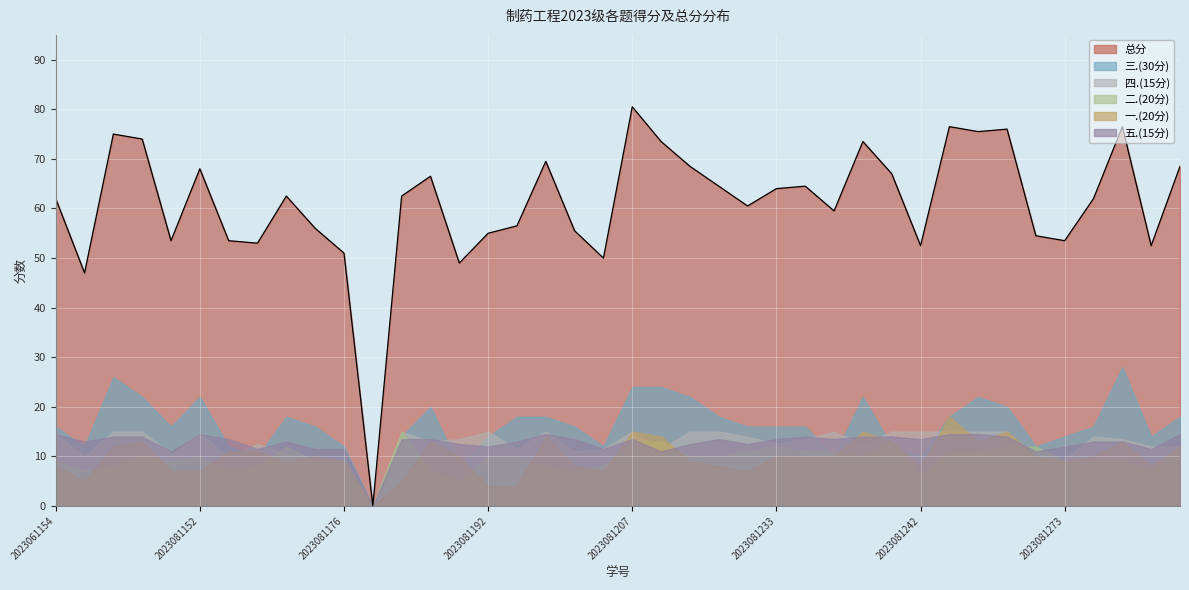

Reading left to right, list all the values displayed in this chart.

总分: 2023061154=62.0	2023081144=47.0	2023081145=75.0	2023081146=74.0	2023081147=53.5	2023081152=68.0	2023081161=53.5	2023081162=53.0	2023081165=62.5	2023081172=56.0	2023081176=51.0	2023081182=0.0	2023081183=62.5	2023081187=66.5	2023081189=49.0	2023081192=55.0	2023081196=56.5	2023081200=69.5	2023081202=55.5	2023081203=50.0	2023081207=80.5	2023081208=73.5	2023081210=68.5	2023081221=64.5	2023081232=60.5	2023081233=64.0	2023081234=64.5	2023081236=59.5	2023081239=73.5	2023081241=67.0	2023081242=52.5	2023081249=76.5	2023081252=75.5	2023081257=76.0	2023081270=54.5	2023081273=53.5	2023081279=62.0	2023081280=76.5	2023081288=52.5	2023081293=68.5
四.(15分): 2023061154=14.5	2023081144=10.0	2023081145=15.0	2023081146=15.0	2023081147=10.5	2023081152=14.5	2023081161=10.0	2023081162=12.5	2023081165=10.5	2023081172=9.5	2023081176=9.5	2023081182=0.0	2023081183=15.0	2023081187=13.0	2023081189=13.5	2023081192=15.0	2023081196=11.5	2023081200=15.0	2023081202=11.0	2023081203=11.5	2023081207=15.0	2023081208=11.5	2023081210=15.0	2023081221=15.0	2023081232=14.0	2023081233=12.5	2023081234=13.5	2023081236=15.0	2023081239=12.5	2023081241=15.0	2023081242=15.0	2023081249=15.0	2023081252=15.0	2023081257=15.0	2023081270=9.5	2023081273=9.5	2023081279=14.0	2023081280=13.5	2023081288=12.0	2023081293=12.0
一.(20分): 2023061154=8.0	2023081144=5.0	2023081145=12.0	2023081146=13.0	2023081147=7.0	2023081152=7.0	2023081161=11.0	2023081162=11.0	2023081165=9.0	2023081172=10.0	2023081176=9.0	2023081182=0.0	2023081183=5.0	2023081187=13.0	2023081189=10.0	2023081192=4.0	2023081196=4.0	2023081200=14.0	2023081202=8.0	2023081203=7.0	2023081207=15.0	2023081208=14.0	2023081210=9.0	2023081221=8.0	2023081232=7.0	2023081233=10.0	2023081234=10.0	2023081236=10.0	2023081239=15.0	2023081241=13.0	2023081242=8.0	2023081249=18.0	2023081252=13.0	2023081257=15.0	2023081270=10.0	2023081273=9.0	2023081279=10.0	2023081280=13.0	2023081288=8.0	2023081293=12.0
三.(30分): 2023061154=16.0	2023081144=12.0	2023081145=26.0	2023081146=22.0	2023081147=16.0	2023081152=22.0	2023081161=12.0	2023081162=10.0	2023081165=18.0	2023081172=16.0	2023081176=12.0	2023081182=0.0	2023081183=14.0	2023081187=20.0	2023081189=8.0	2023081192=14.0	2023081196=18.0	2023081200=18.0	2023081202=16.0	2023081203=12.0	2023081207=24.0	2023081208=24.0	2023081210=22.0	2023081221=18.0	2023081232=16.0	2023081233=16.0	2023081234=16.0	2023081236=10.0	2023081239=22.0	2023081241=12.0	2023081242=10.0	2023081249=18.0	2023081252=22.0	2023081257=20.0	2023081270=12.0	2023081273=14.0	2023081279=16.0	2023081280=28.0	2023081288=14.0	2023081293=18.0
二.(20分): 2023061154=9.0	2023081144=7.0	2023081145=8.0	2023081146=10.0	2023081147=9.0	2023081152=10.0	2023081161=7.0	2023081162=8.0	2023081165=12.0	2023081172=9.0	2023081176=9.0	2023081182=0.0	2023081183=15.0	2023081187=7.0	2023081189=5.0	2023081192=10.0	2023081196=10.0	2023081200=8.0	2023081202=7.0	2023081203=8.0	2023081207=13.0	2023081208=13.0	2023081210=10.0	2023081221=10.0	2023081232=11.0	2023081233=12.0	2023081234=11.0	2023081236=11.0	2023081239=10.0	2023081241=13.0	2023081242=6.0	2023081249=11.0	2023081252=11.0	2023081257=12.0	2023081270=12.0	2023081273=9.0	2023081279=9.0	2023081280=9.0	2023081288=7.0	2023081293=12.0
五.(15分): 2023061154=14.5	2023081144=13.0	2023081145=14.0	2023081146=14.0	2023081147=11.0	2023081152=14.5	2023081161=13.5	2023081162=11.5	2023081165=13.0	2023081172=11.5	2023081176=11.5	2023081182=0.0	2023081183=13.5	2023081187=13.5	2023081189=12.5	2023081192=12.0	2023081196=13.0	2023081200=14.5	2023081202=13.5	2023081203=11.5	2023081207=13.5	2023081208=11.0	2023081210=12.5	2023081221=13.5	2023081232=12.5	2023081233=13.5	2023081234=14.0	2023081236=13.5	2023081239=14.0	2023081241=14.0	2023081242=13.5	2023081249=14.5	2023081252=14.5	2023081257=14.0	2023081270=11.0	2023081273=12.0	2023081279=13.0	2023081280=13.0	2023081288=11.5	2023081293=14.5